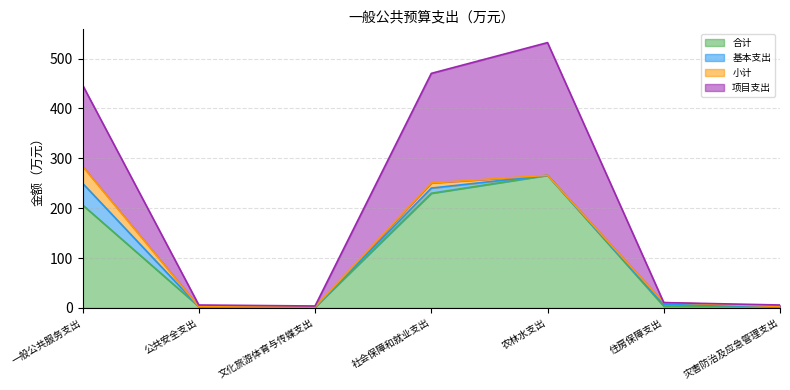

At which category is the sum across all series the highest?

农林水支出